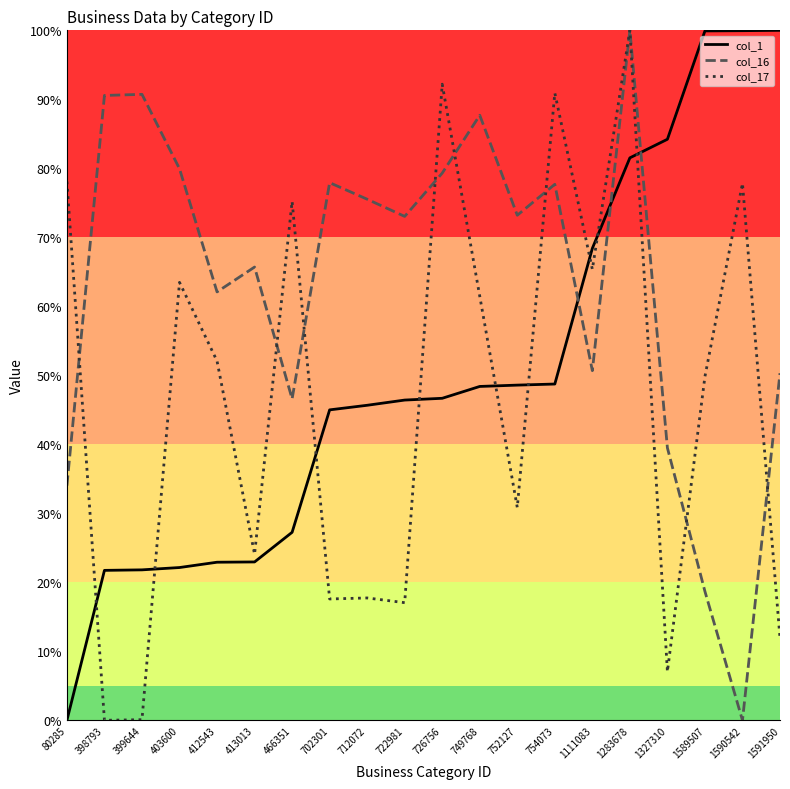

After their last crossing, which series has the higher values: col_17 or col_1?

col_1